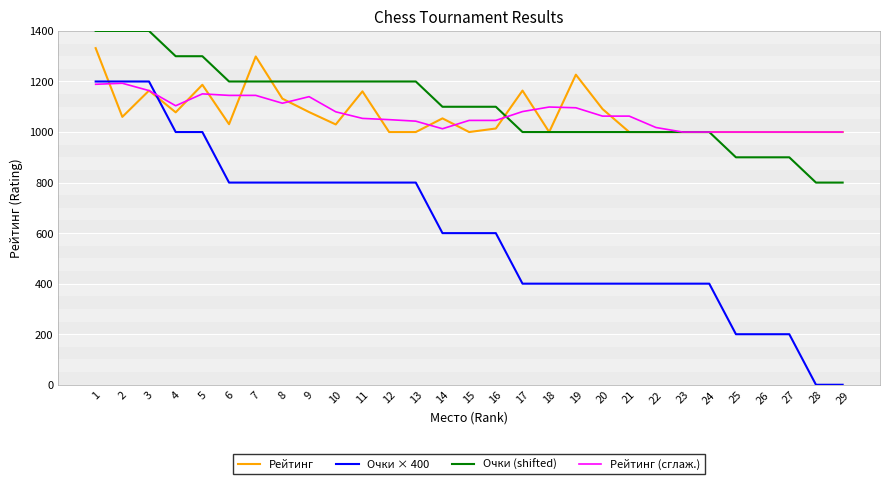

Between 9 and 21, which series saw the biggest shift?

Очки × 400